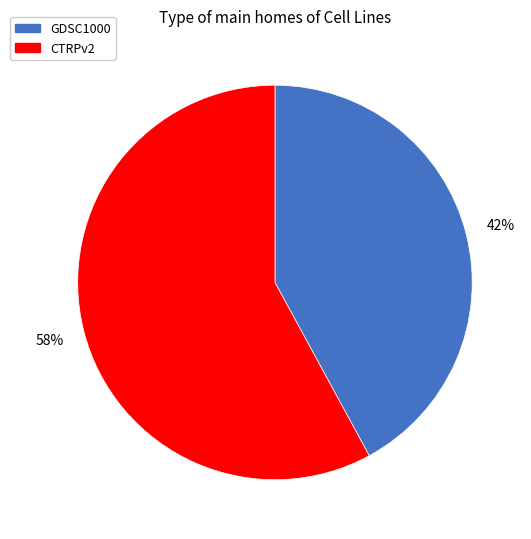

To the nearest percent, what is the difference between the GDSC1000 and CTRPv2 slice percentages?

16%